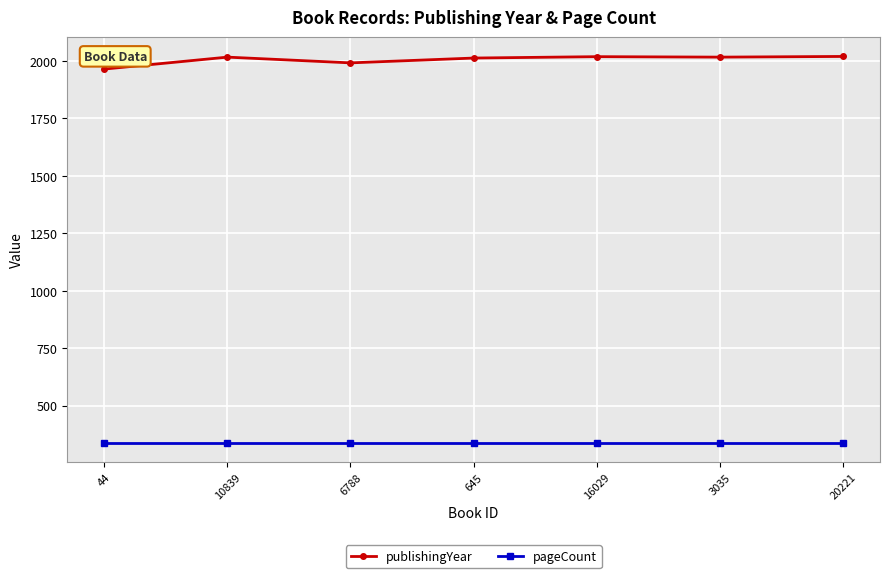

The value of pageCount at 645 is 338. True or false?

True